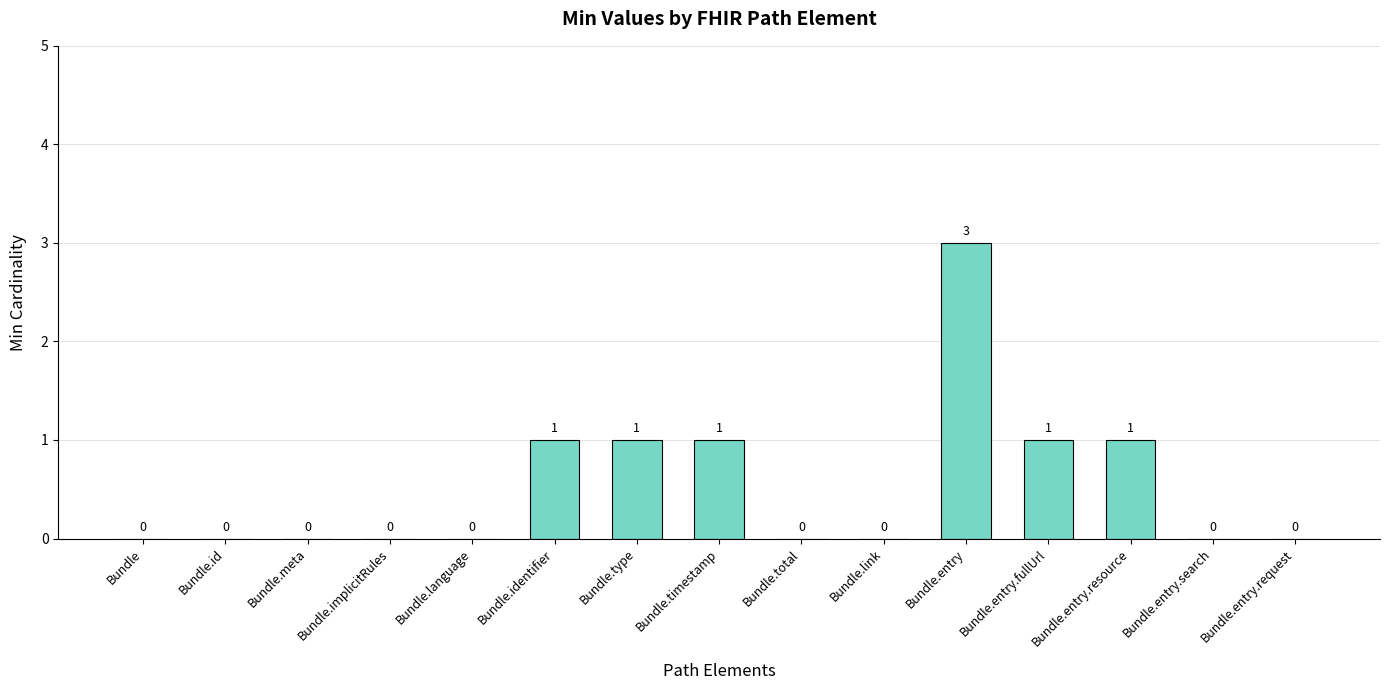

What is the sum of all values?

8